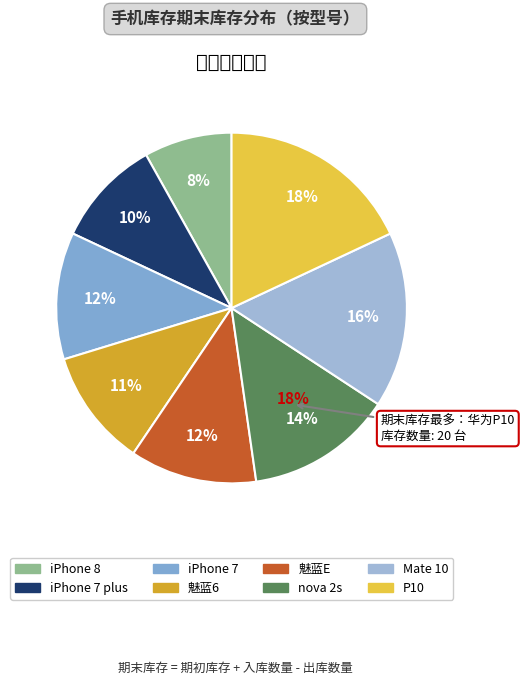

The 华为(nova 2s) slice represents 27% of the pie. True or false?

False